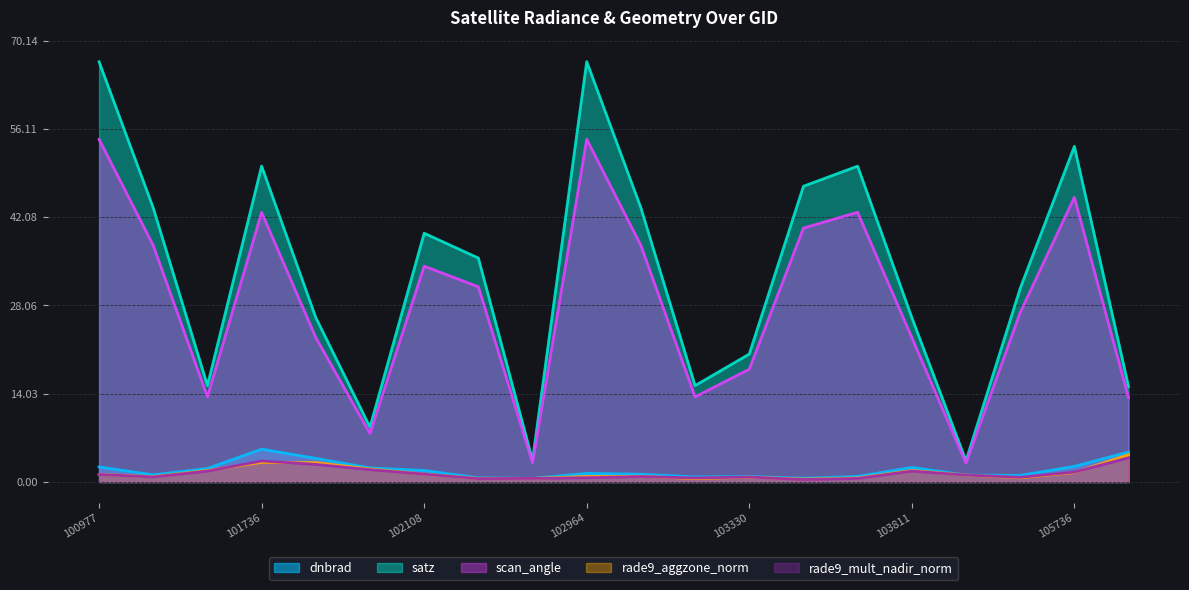

How many data points in scan_angle are above 31?

10